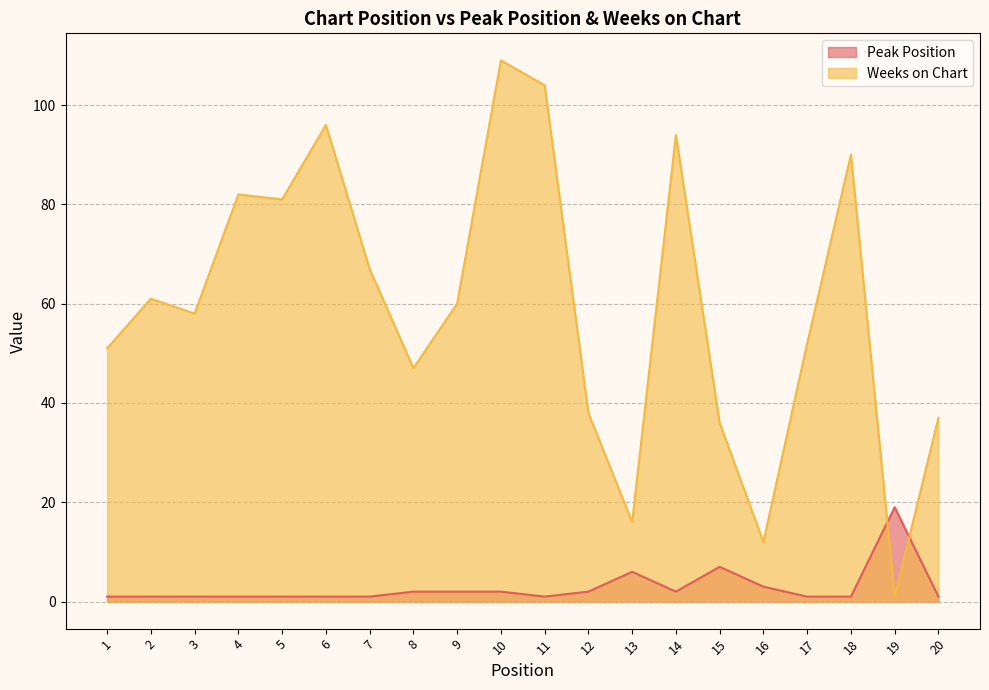

Where do Peak Position and Weeks on Chart first cross each other?

18 and 19